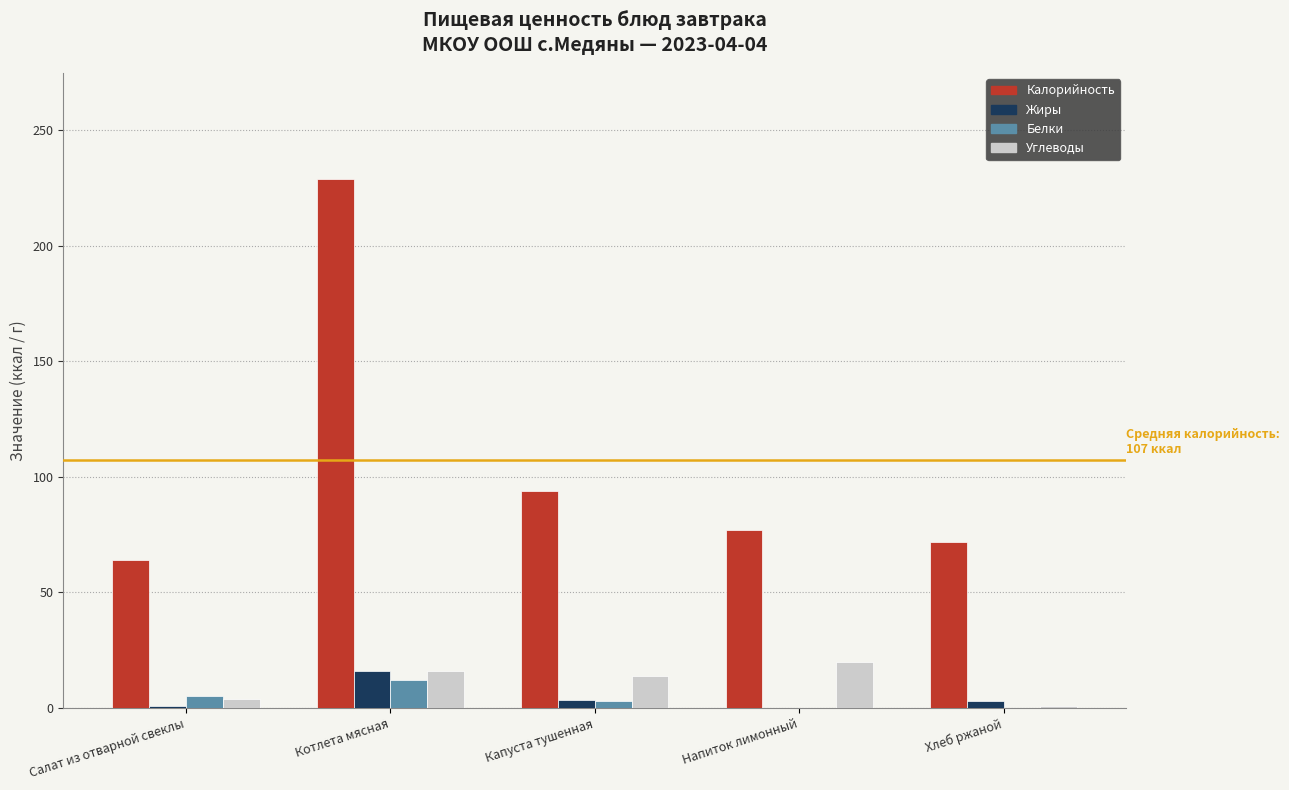

True or false: Калорийность has a value of 72.0 at Хлеб ржаной.

True